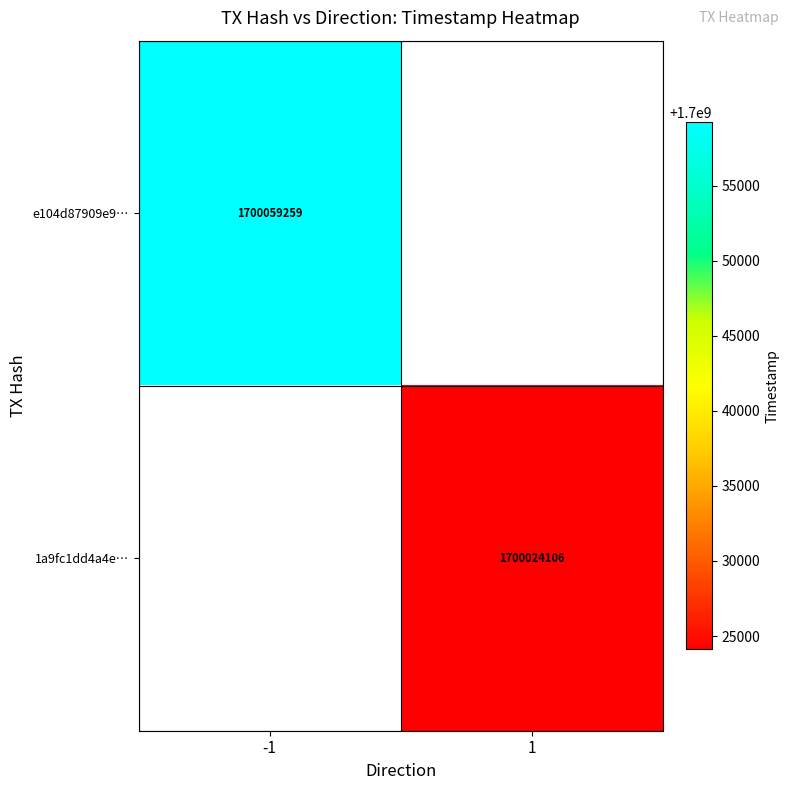

The 1a9fc1dd4a4e… series shows 1700024106 at 1. True or false?

True